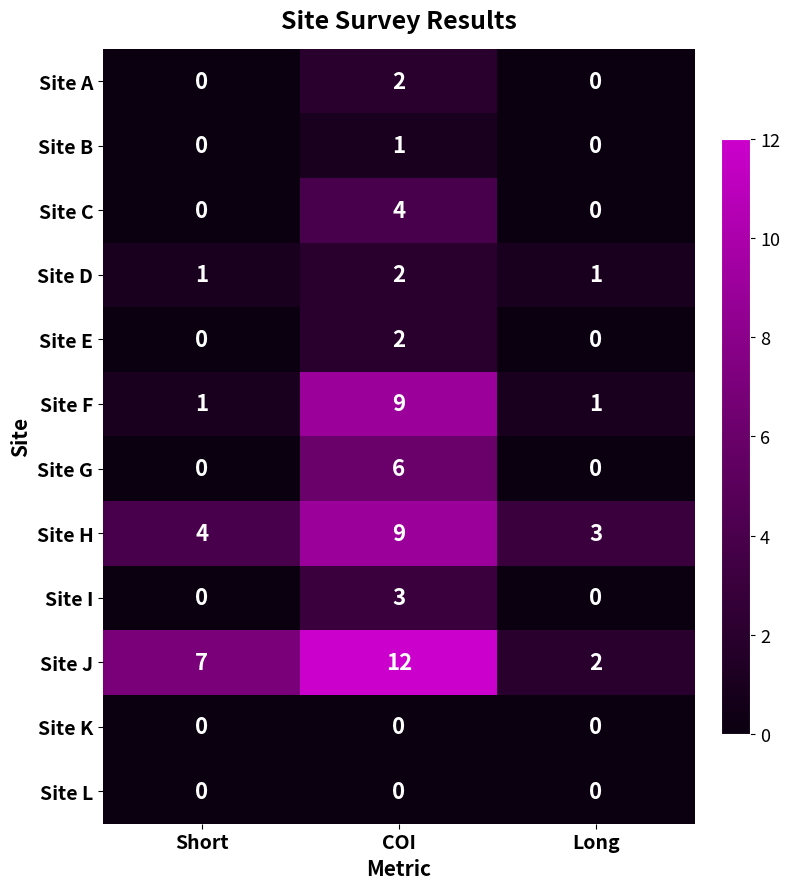

Which series changed the most between Short and COI?

Site F